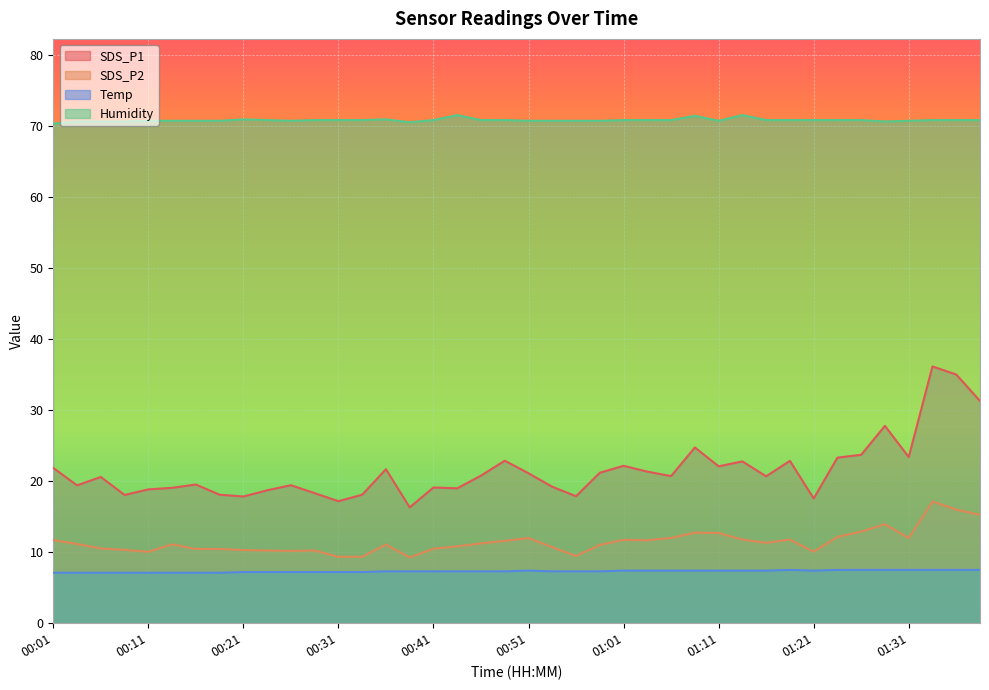

How many interior local peaks does the Temp series have?

2